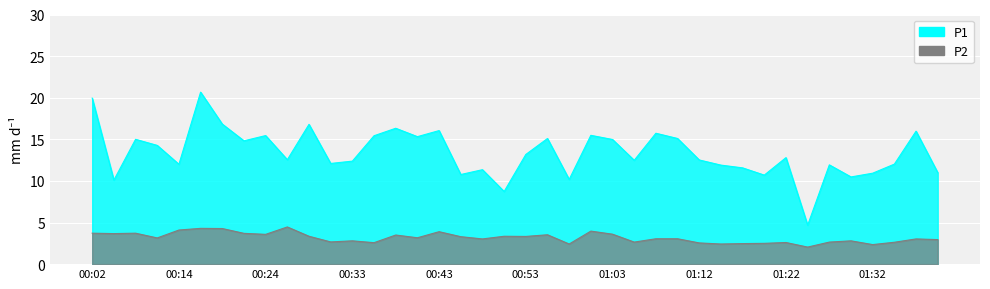

At 00:48, list the series in order from largest to smallest.

P1, P2